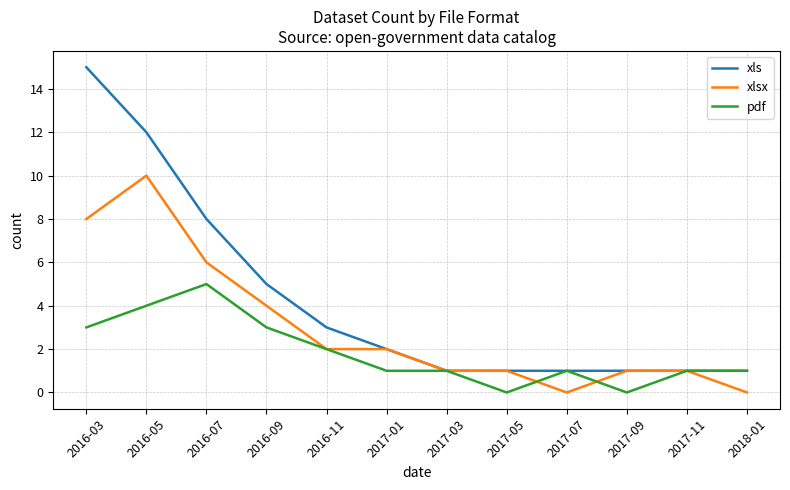

Which series has the widest spread of values?

xls